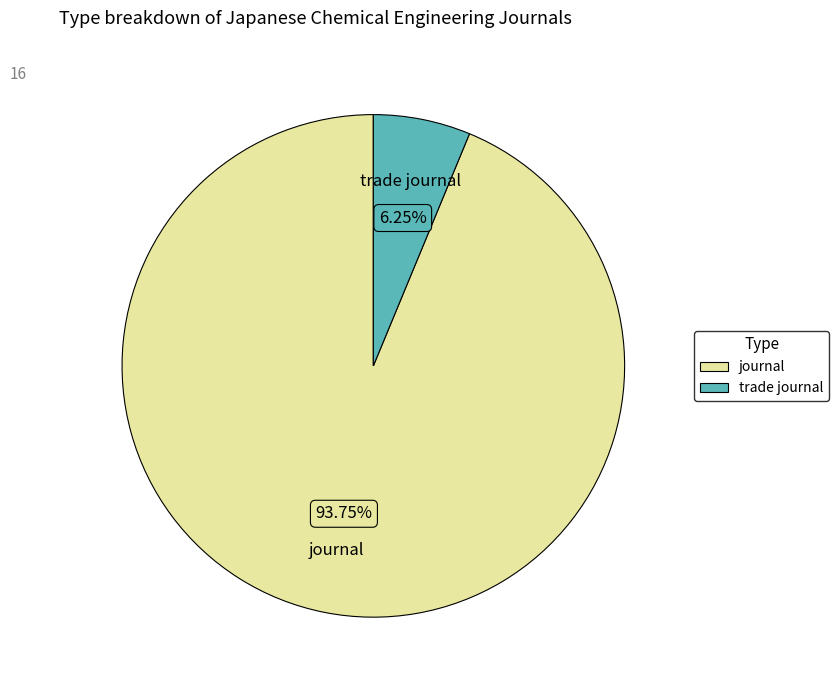

To the nearest percent, what portion does trade journal represent?

6%